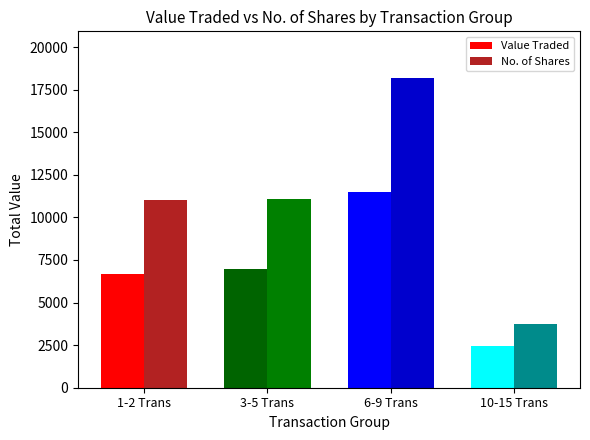

Which series changed the most between 6-9 Trans and 10-15 Trans?

No. of Shares